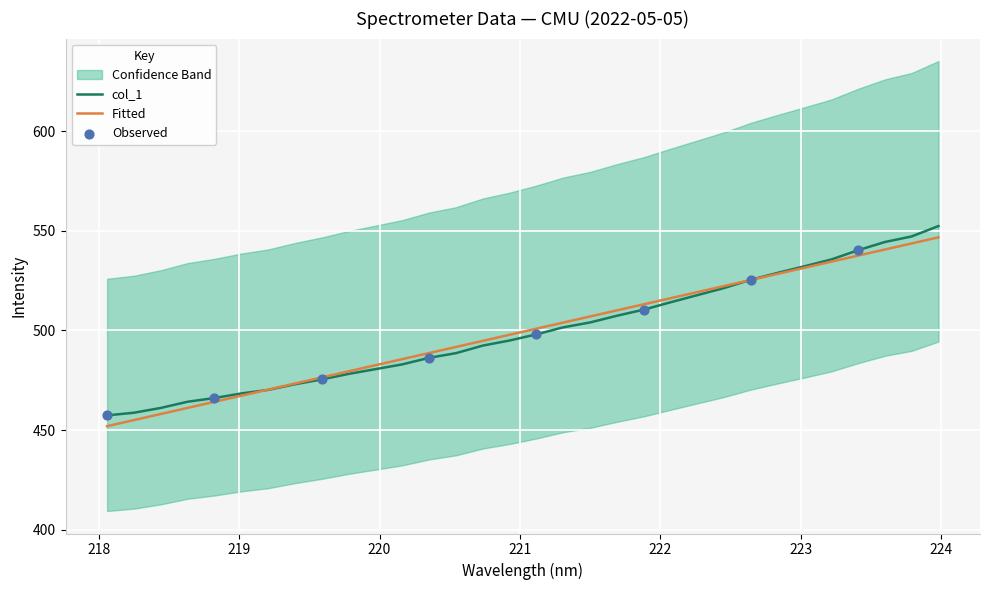

Approximately how many times larger is the value at 220.9264 compared to 223.5987?

0.9